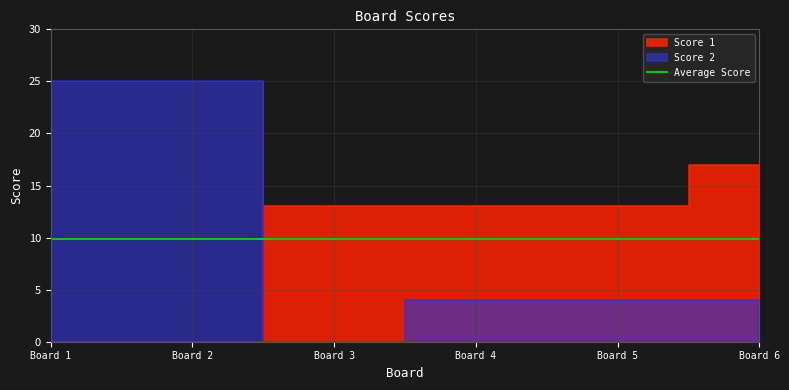

What is the value of the Score 1 point at the 3rd from the left?

13